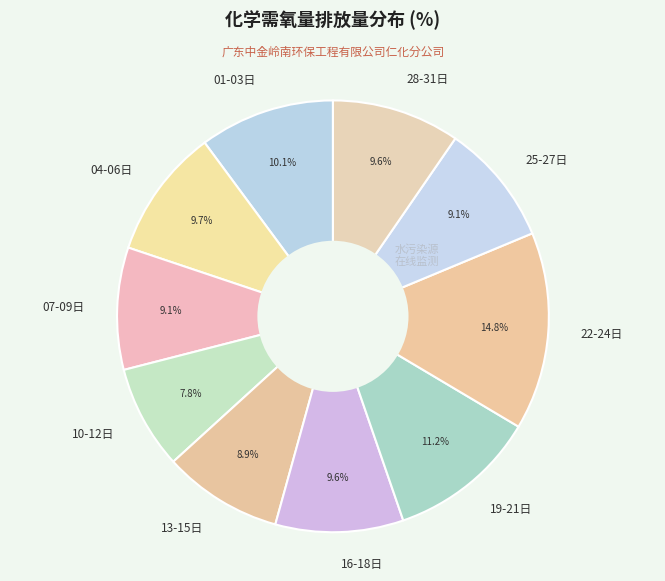

How many slices are in this pie chart?

10